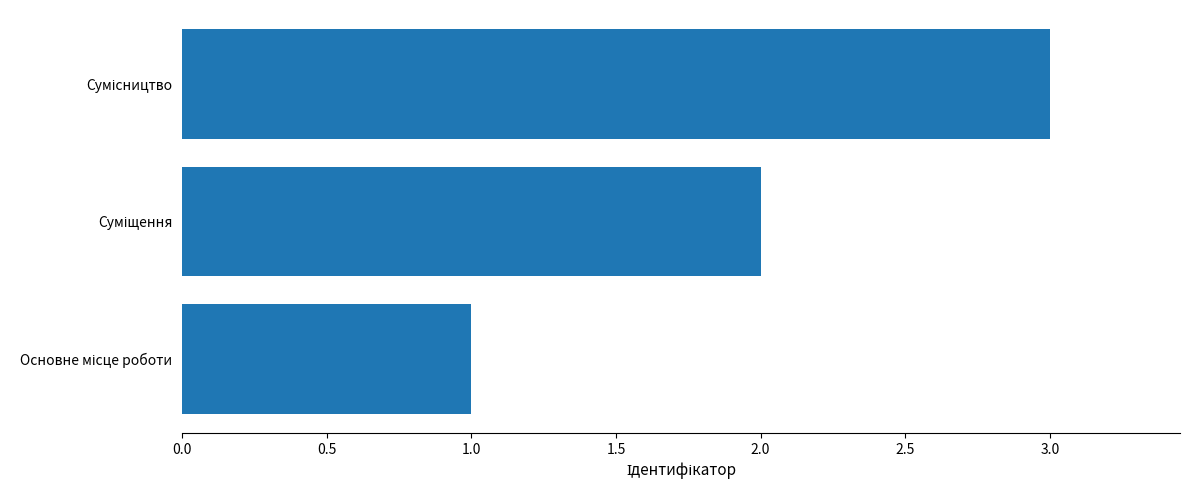

What is the greatest value displayed?

3